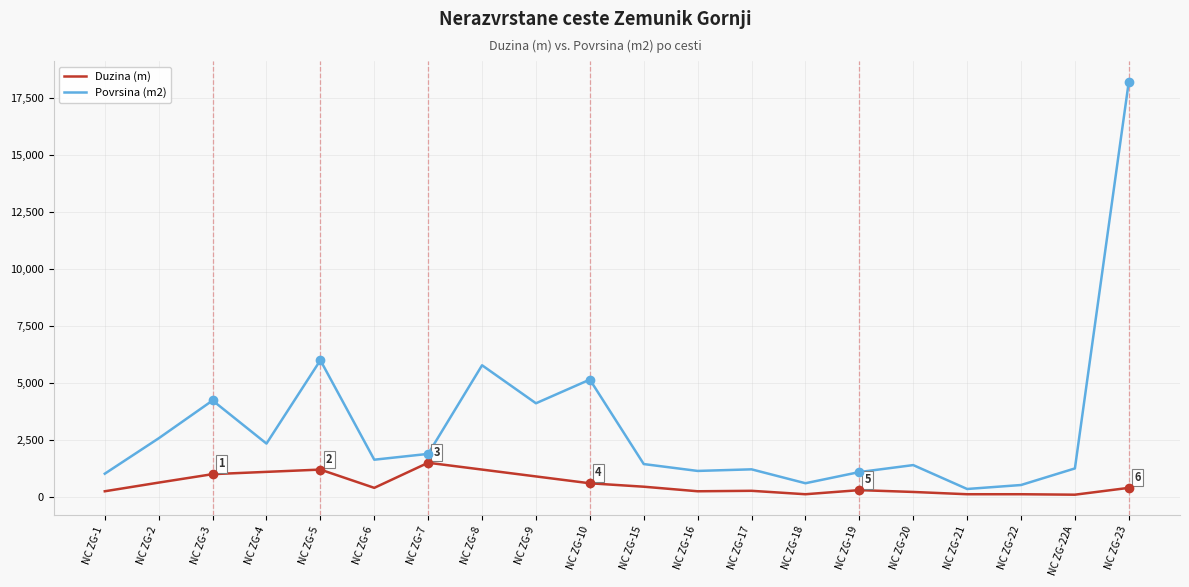

What is the difference between the Povrsina (m2) values at NC ZG-6 and NC ZG-4?

706